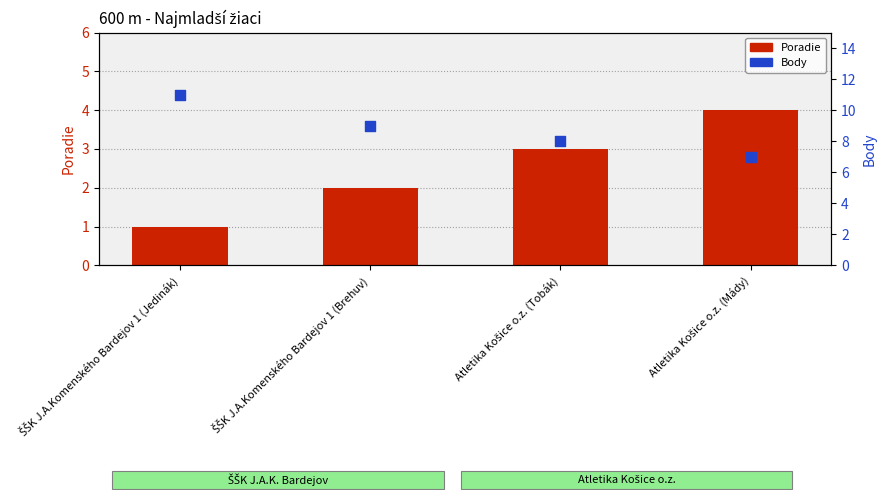

Which series reaches the minimum Y coordinate?

Poradie